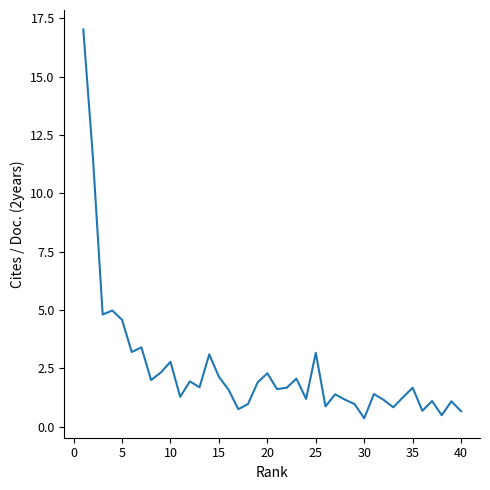

What is the difference between the maximum and minimum values?

16.7